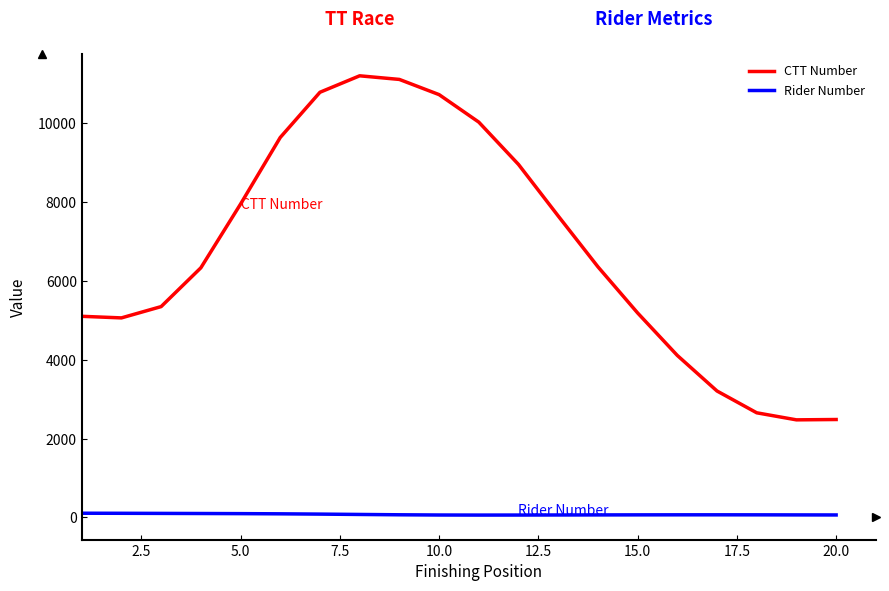

List the series in order of their overall mean, highest first.

CTT Number, Rider Number